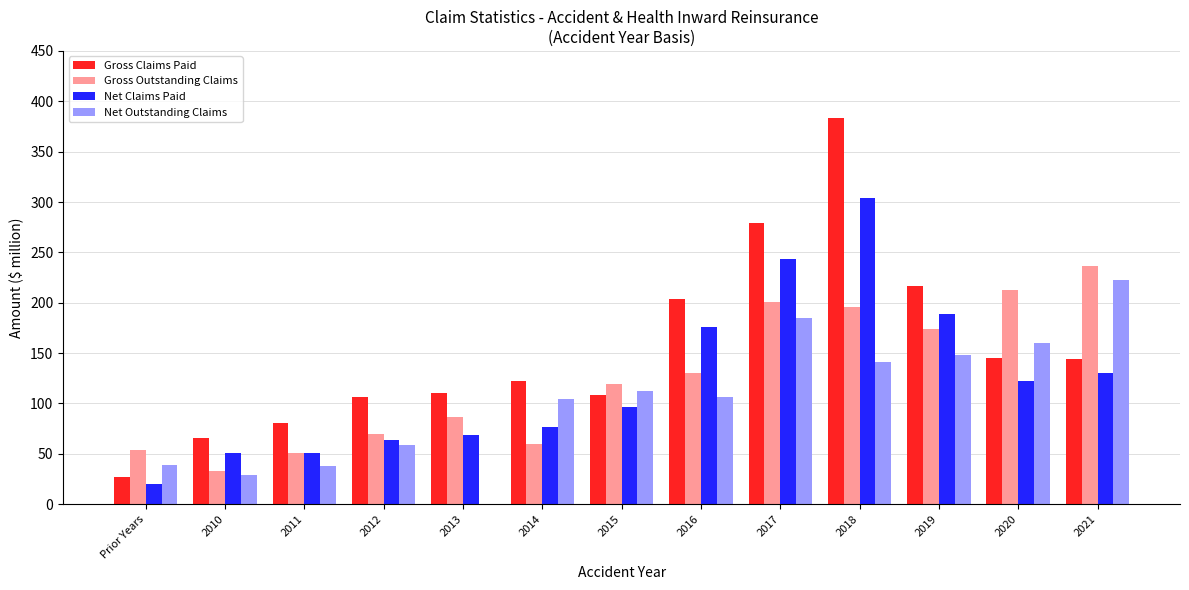

What is the average value of the Gross Claims Paid series?

153.3